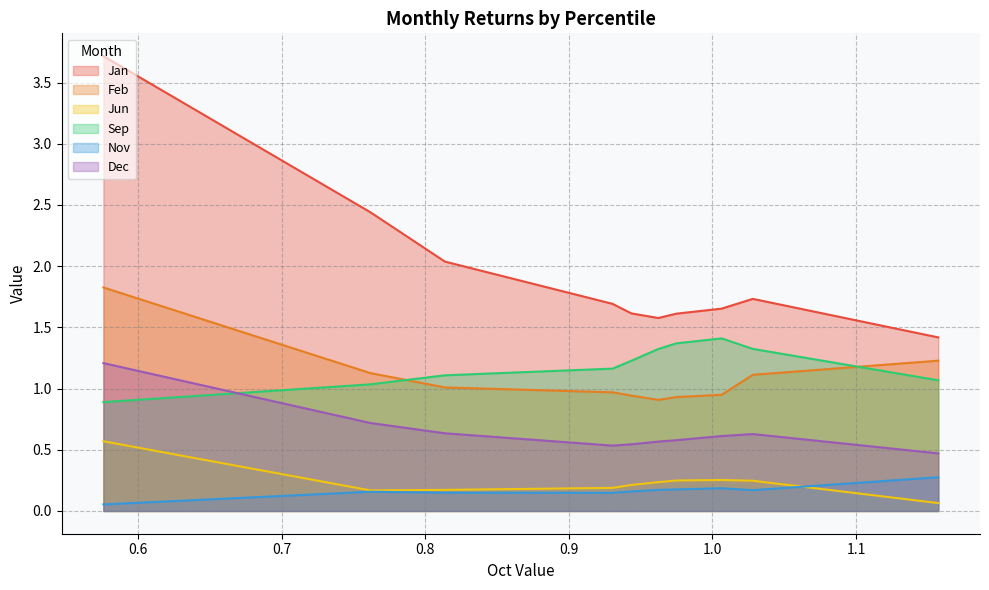

What is the difference between the highest and lowest values at pct95?

1.4